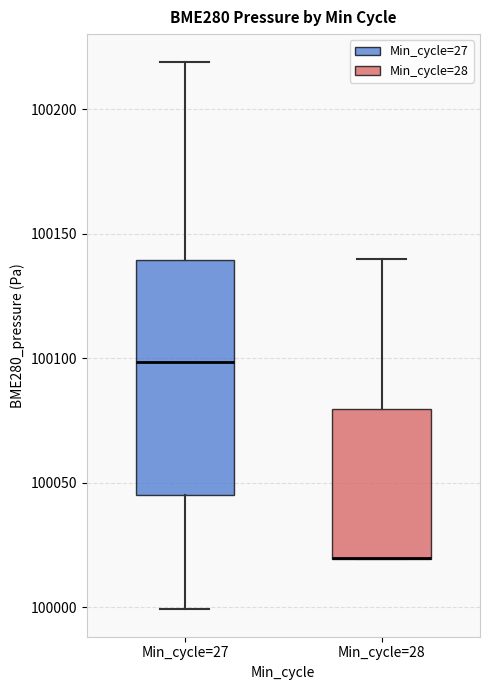

Reading left to right, read every box against the y-axis: the position of its median line, the range the box covers, and the ends of its whiskers. The values are not printed on the chart, so give them approximately, as read against the axis.

Min_cycle=27: median 100100, box 100045 to 100140, whiskers 100000 to 100220
Min_cycle=28: median 100020 (drawn on the box's lower edge), box 100020 to 100080, whiskers 100020 to 100140